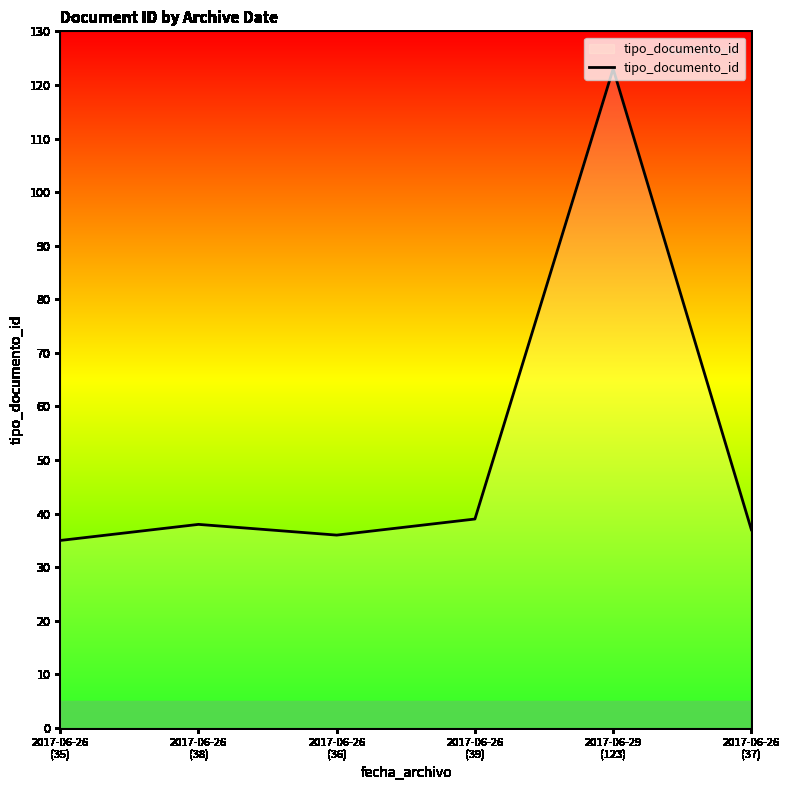

True or false: there are more than 0 points higher than both neighbors.

True